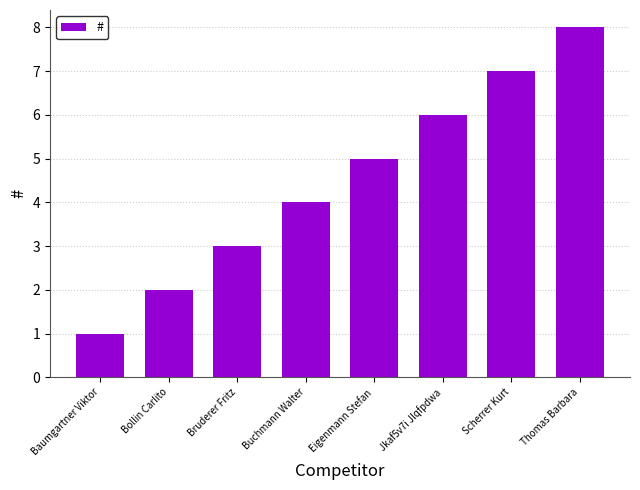

Reading left to right, list all the values displayed in this chart.

Baumgartner Viktor=1	Bollin Carlito=2	Bruderer Fritz=3	Buchmann Walter=4	Eigenmann Stefan=5	Jkaf5v7i Jlqfpdwa=6	Scherrer Kurt=7	Thomas Barbara=8